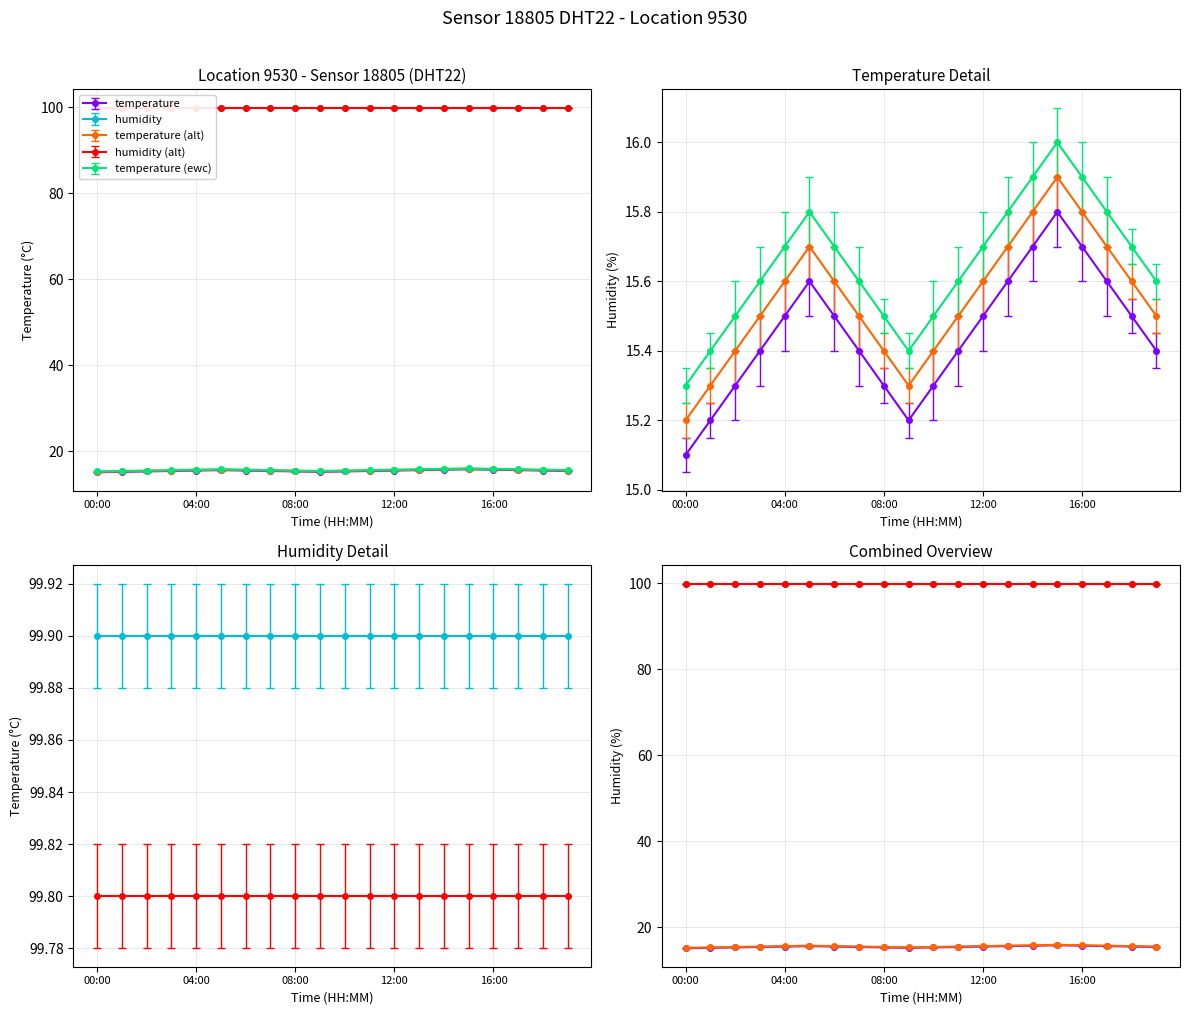

Reading left to right, what are all the values shown in this chart?

00:00=15.1	01:00=15.2	02:00=15.3	03:00=15.4	04:00=15.5	05:00=15.6	06:00=15.5	07:00=15.4	08:00=15.3	09:00=15.2	10:00=15.3	11:00=15.4	12:00=15.5	13:00=15.6	14:00=15.7	15:00=15.8	16:00=15.7	17:00=15.6	18:00=15.5	19:00=15.4